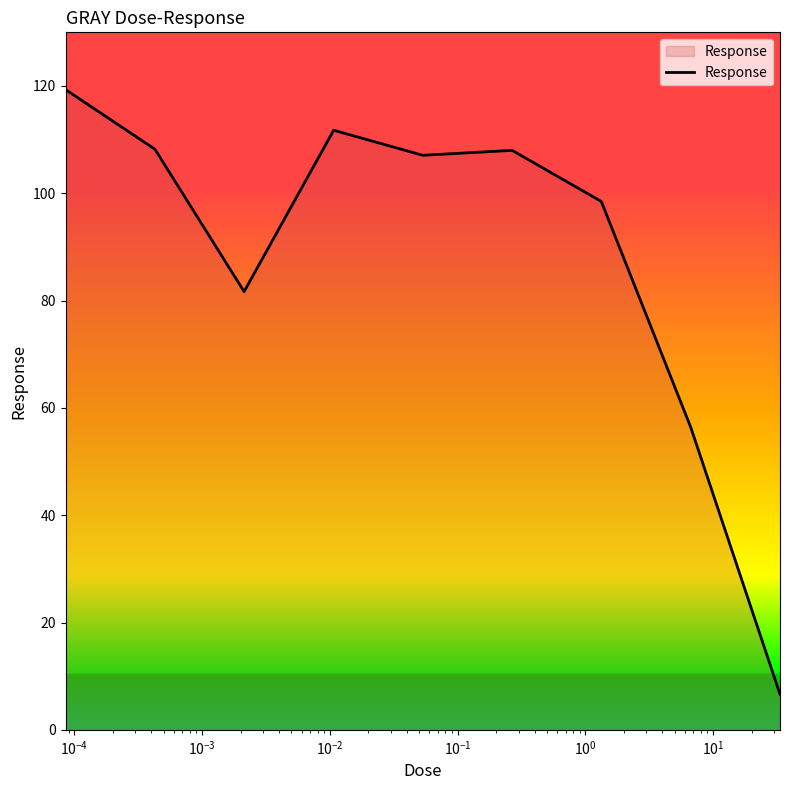

Does the chart have visible grid lines?

No